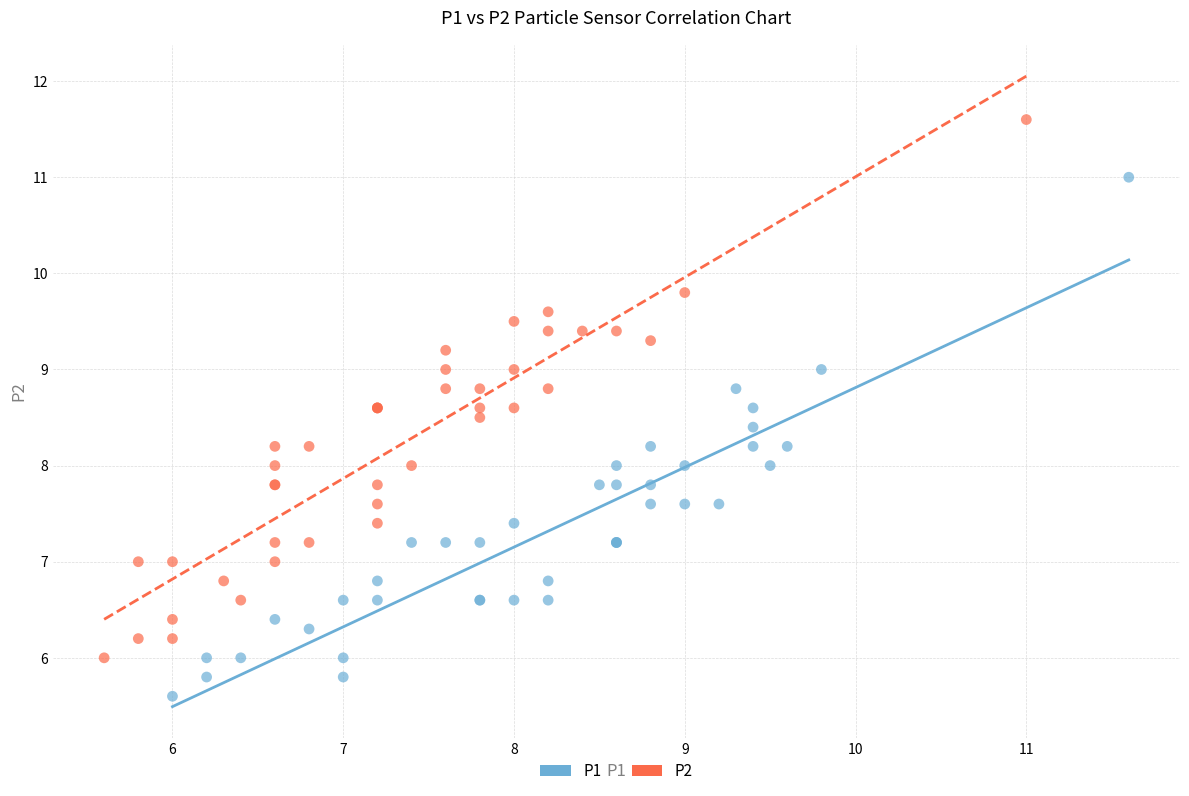

Which series contains the lowest Y value?

P1